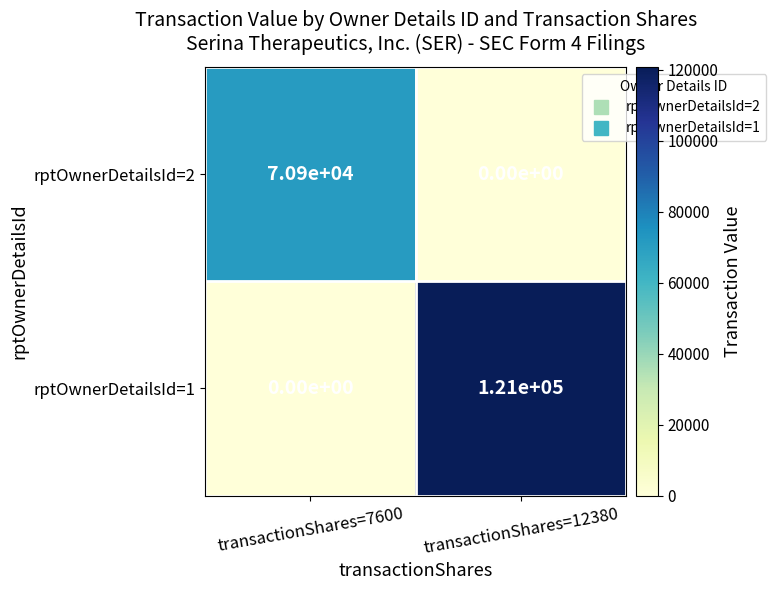

Rank the series by their maximum value, from highest to lowest.

rptOwnerDetailsId=1, rptOwnerDetailsId=2